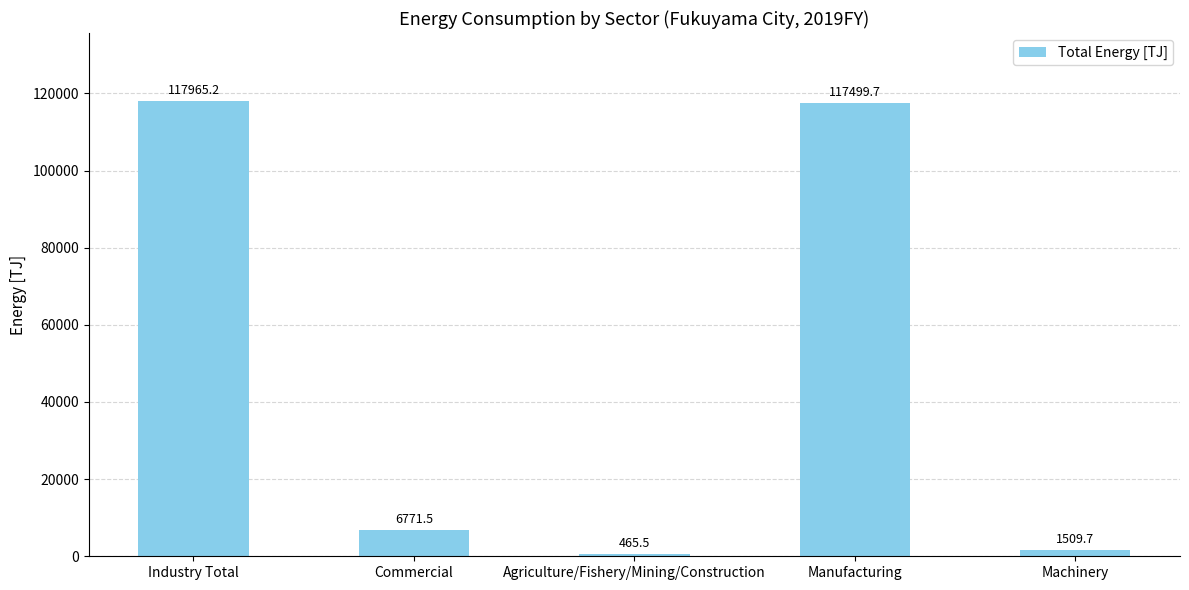

What position from the right is Agriculture/Fishery/Mining/Construction?

3